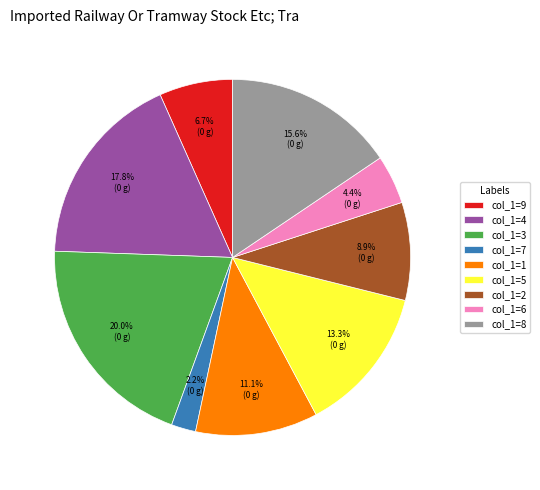

To the nearest percent, what is the difference between the largest and smallest slice percentages?

18%